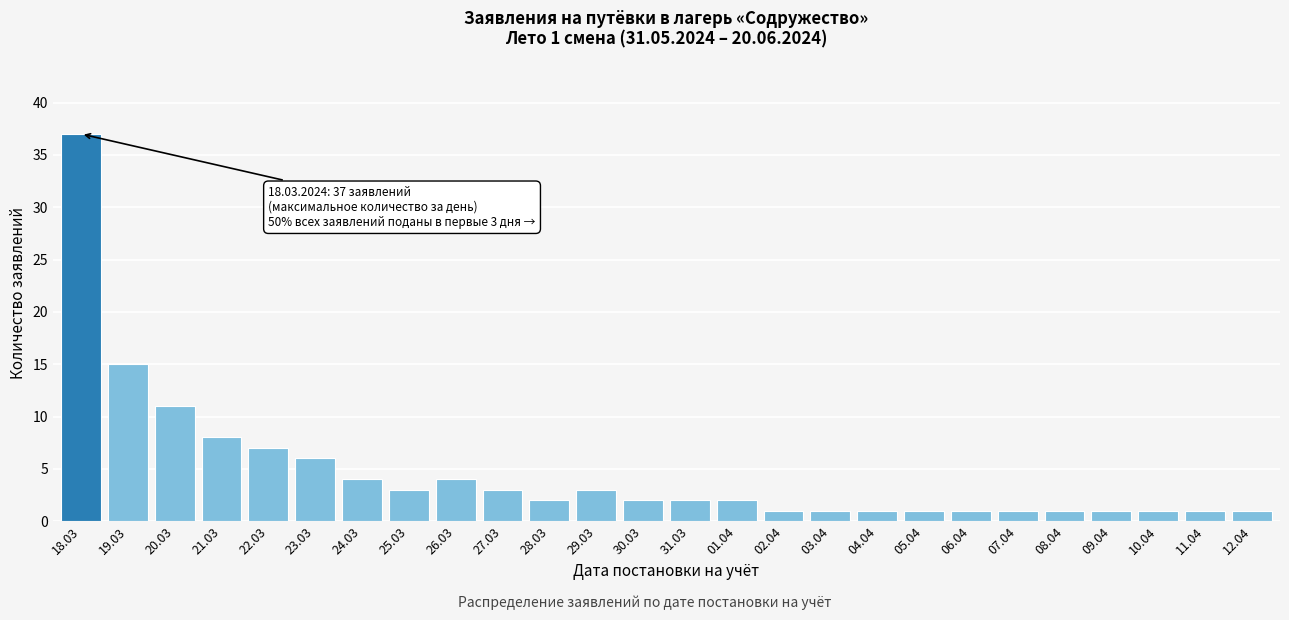

Reading left to right, extract all data points from this chart.

18.03=37	19.03=15	20.03=11	21.03=8	22.03=7	23.03=6	24.03=4	25.03=3	26.03=4	27.03=3	28.03=2	29.03=3	30.03=2	31.03=2	01.04=2	02.04=1	03.04=1	04.04=1	05.04=1	06.04=1	07.04=1	08.04=1	09.04=1	10.04=1	11.04=1	12.04=1